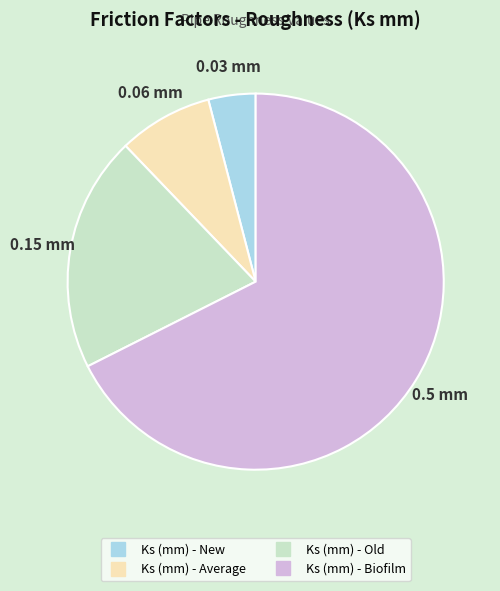

Is Ks (mm) - Biofilm the majority of the pie?

Yes